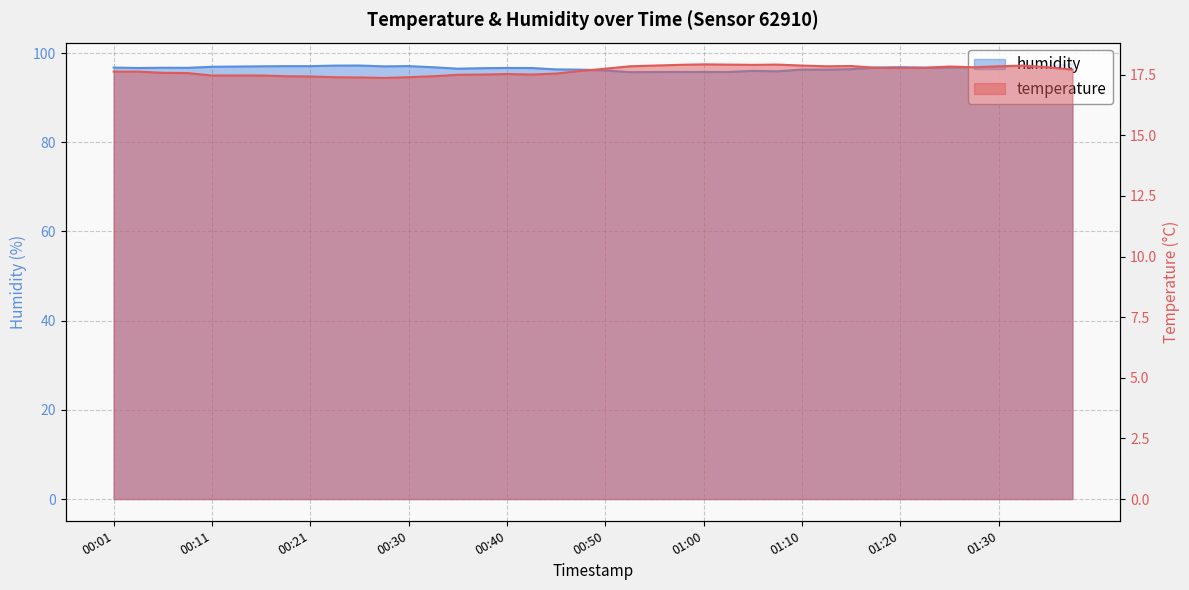

Rank the series by their maximum value, from highest to lowest.

humidity, temperature